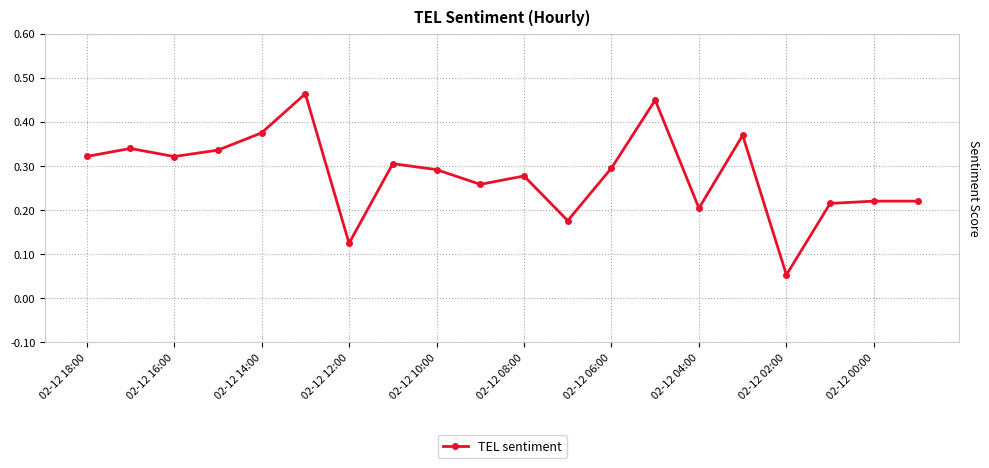

True or false: the data has more than 2 interior local peaks.

True